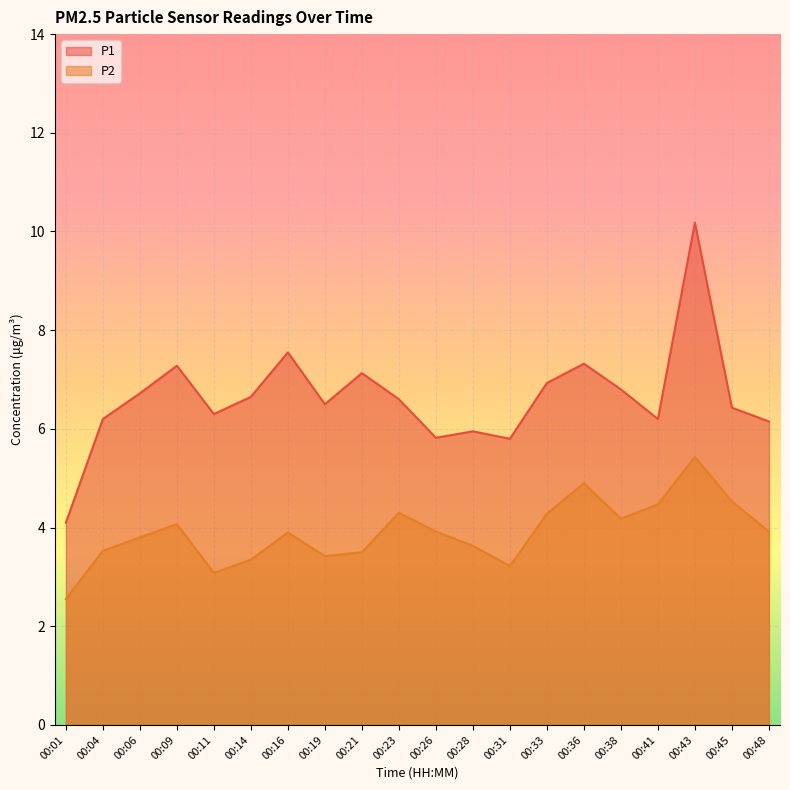

At 00:01, list the series in order from largest to smallest.

P1, P2